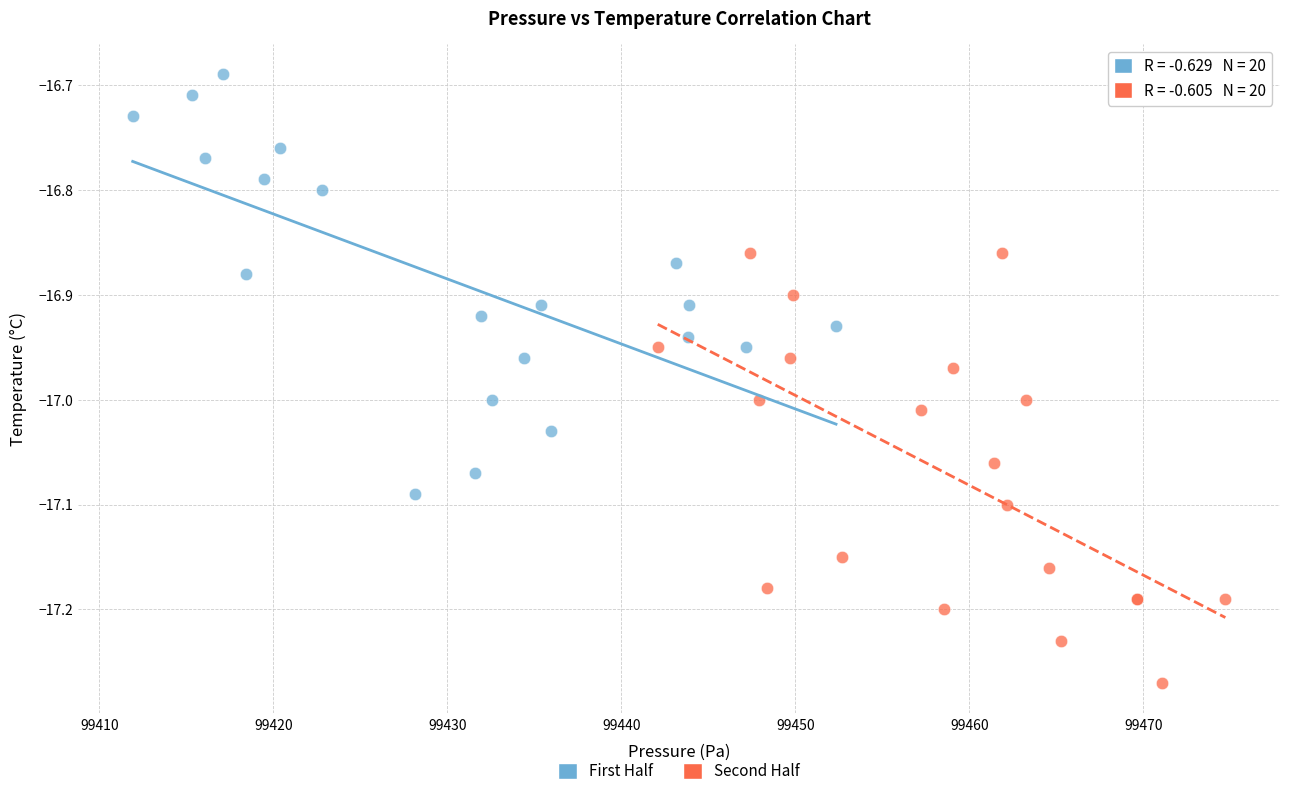

Which series contains the highest Y value?

First Half